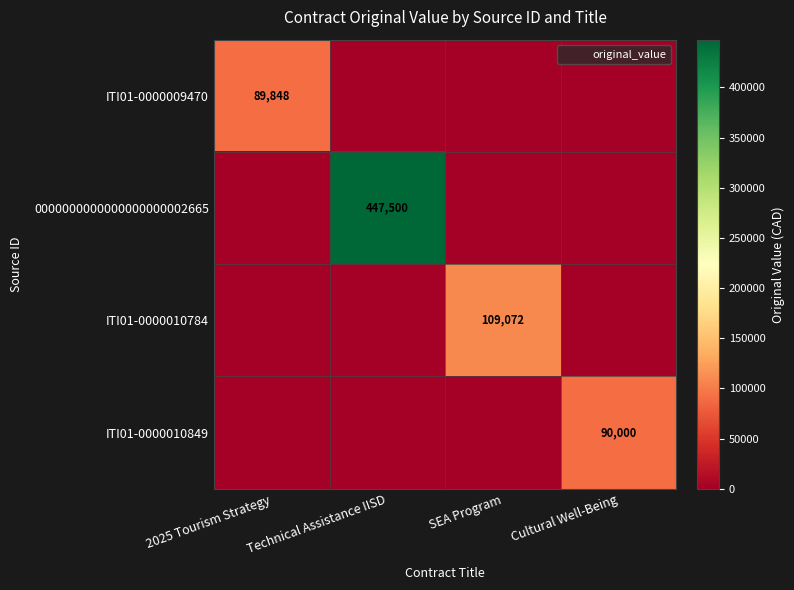

What is the maximum value for ITI01-0000009470?

89847.5